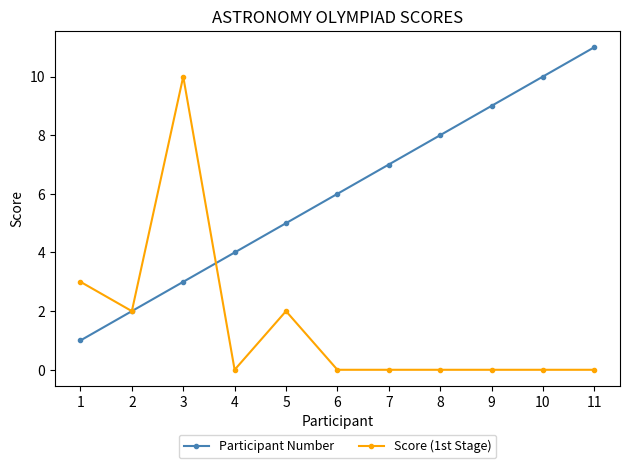

Reading right to left, what are all the values shown in this chart?

Participant Number: 11=11	10=10	9=9	8=8	7=7	6=6	5=5	4=4	3=3	2=2	1=1
Score (1st Stage): 11=0	10=0	9=0	8=0	7=0	6=0	5=2	4=0	3=10	2=2	1=3